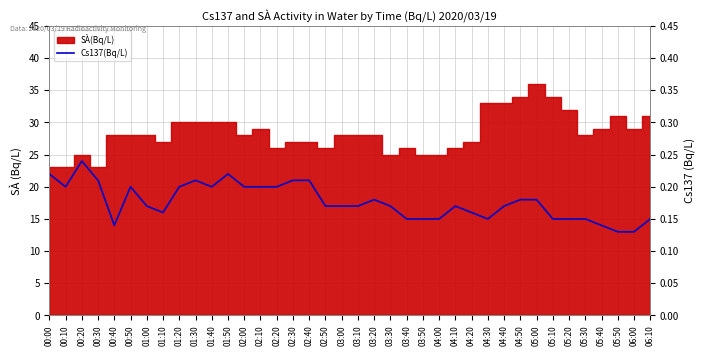

What is the label of the 31st point from the left?

05:00